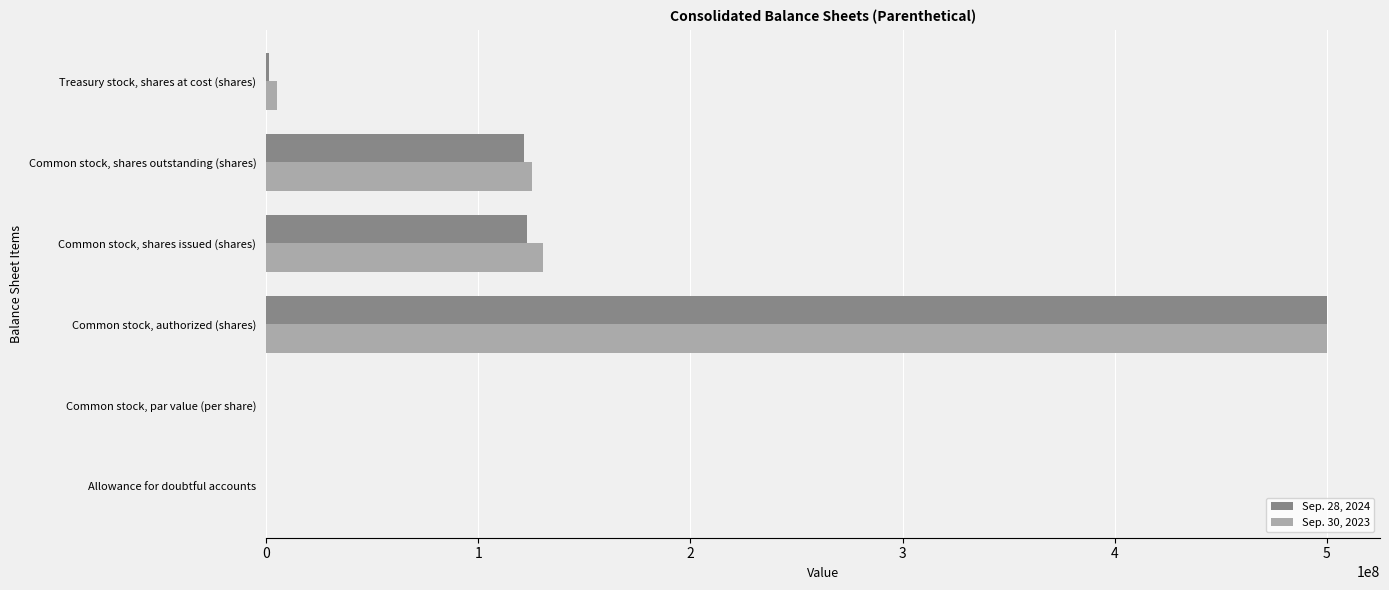

The value of Sep. 28, 2024 at Common stock, shares outstanding (shares) is 180869861.1. True or false?

False